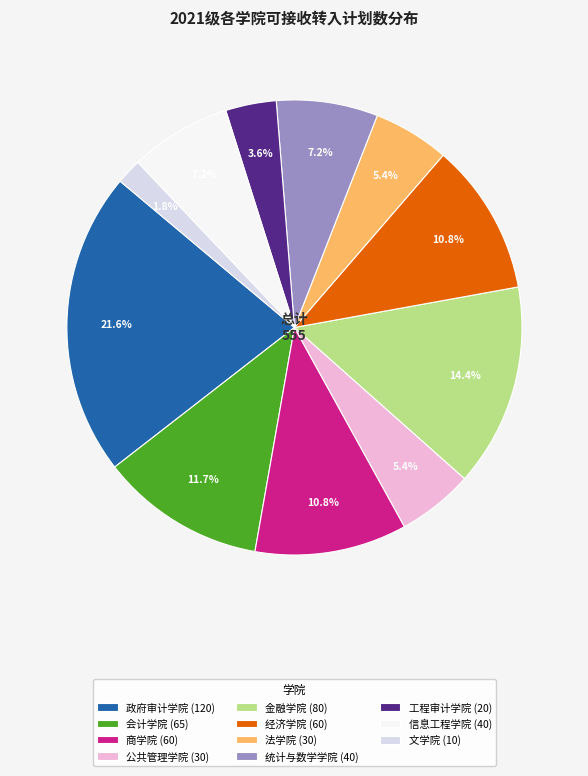

What is the smallest slice in the pie chart?

文学院